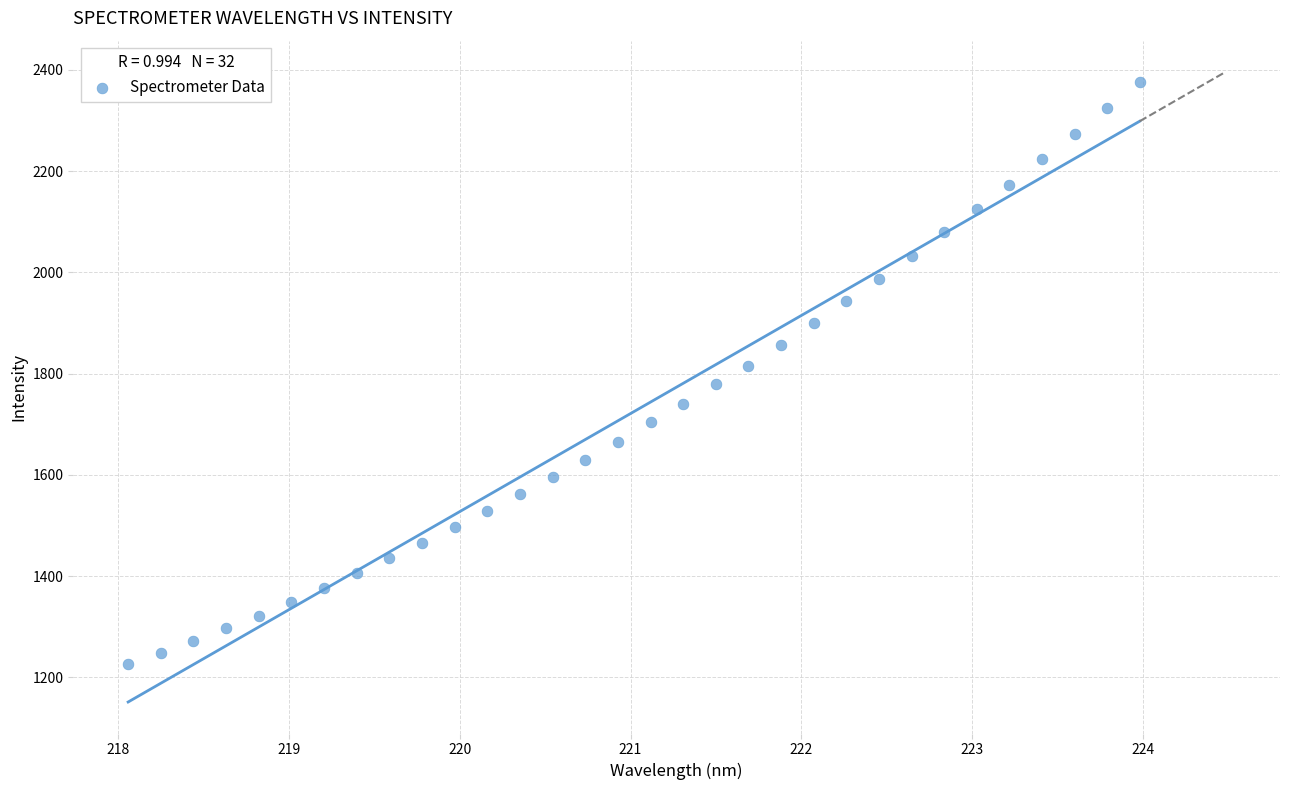

What is the range of X values (max minus min)?

5.9